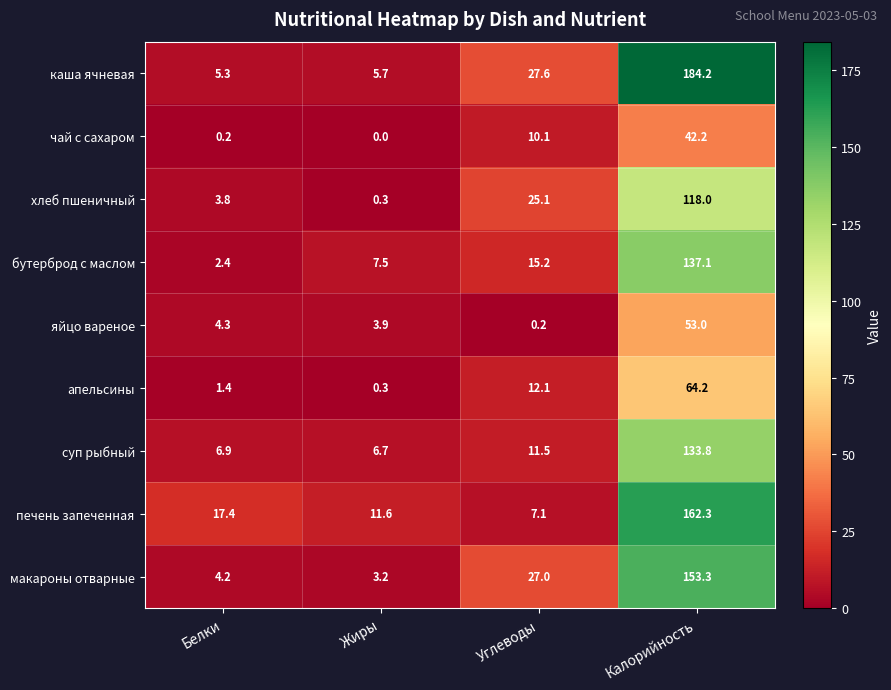

At which label is апельсины closest to 32?

Углеводы